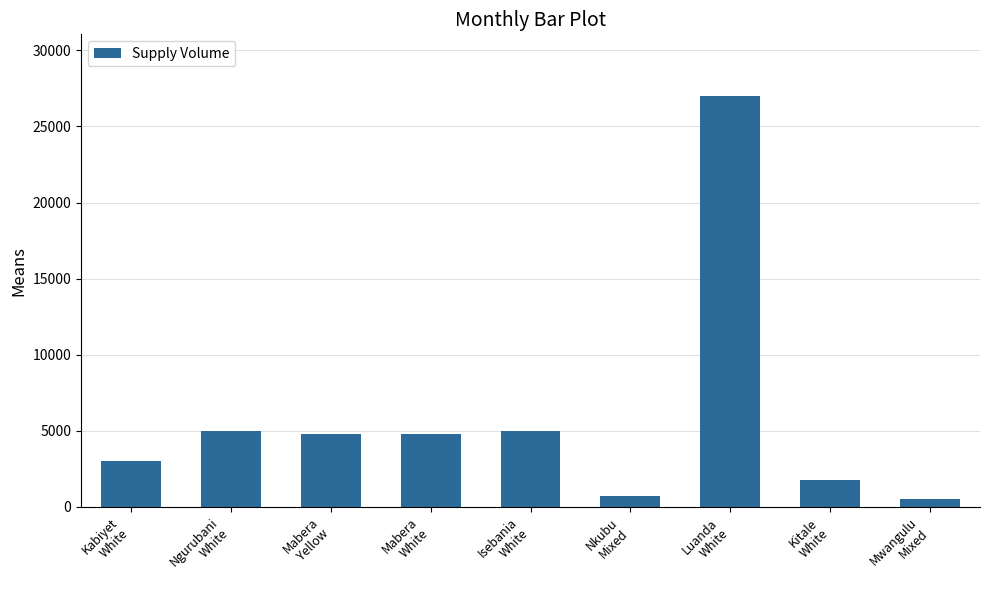

Approximately how many times larger is the value at Luanda
White compared to Mabera
Yellow?

5.6